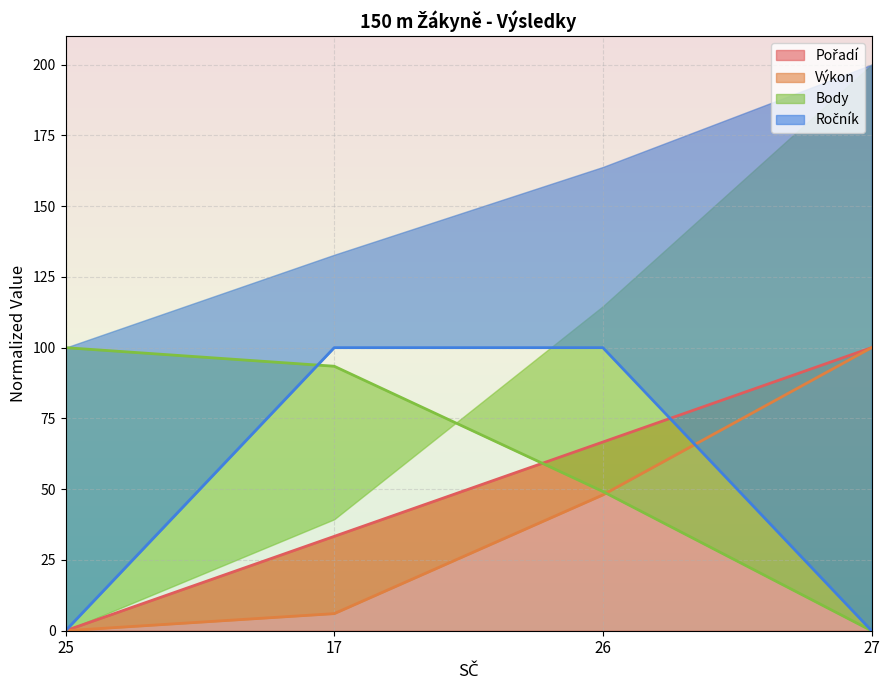

How many intersections are there between Ročník and Pořadí?

1